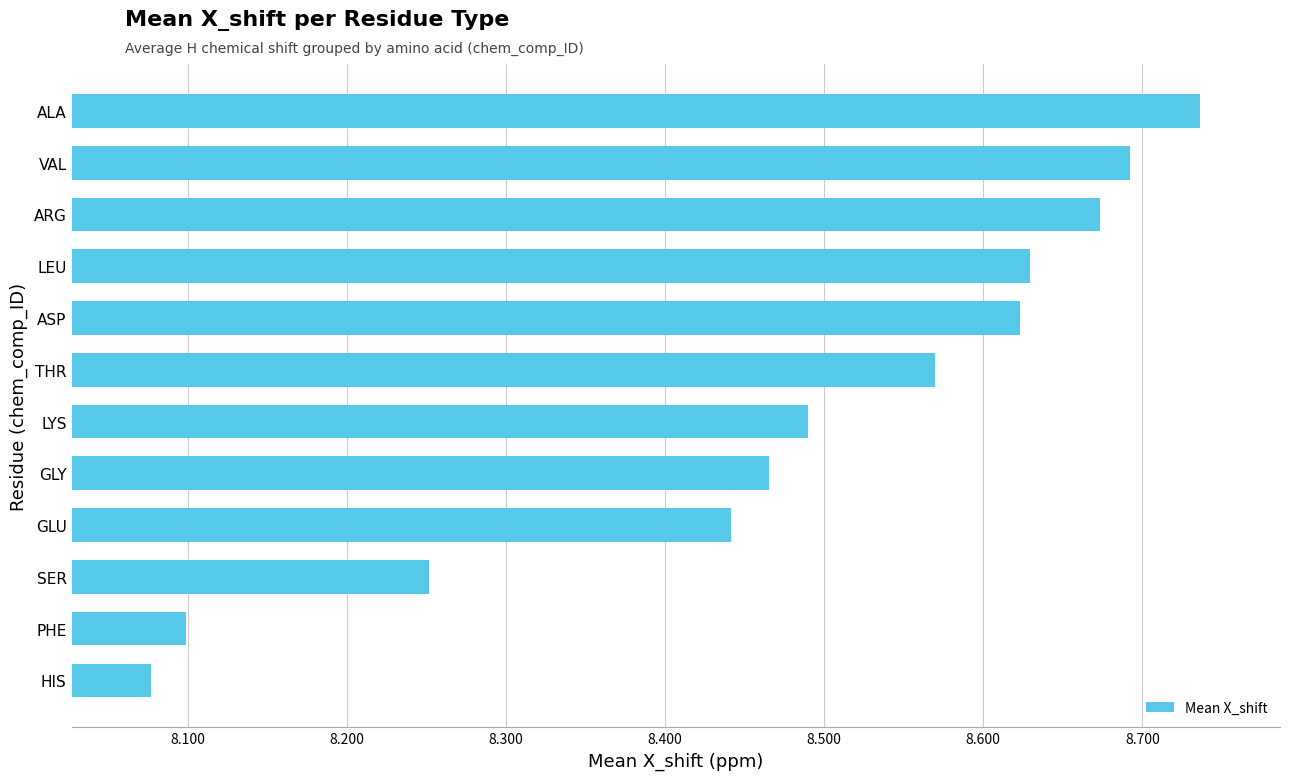

List the labels in order of value, smallest first.

HIS, PHE, SER, GLU, GLY, LYS, THR, ASP, LEU, ARG, VAL, ALA